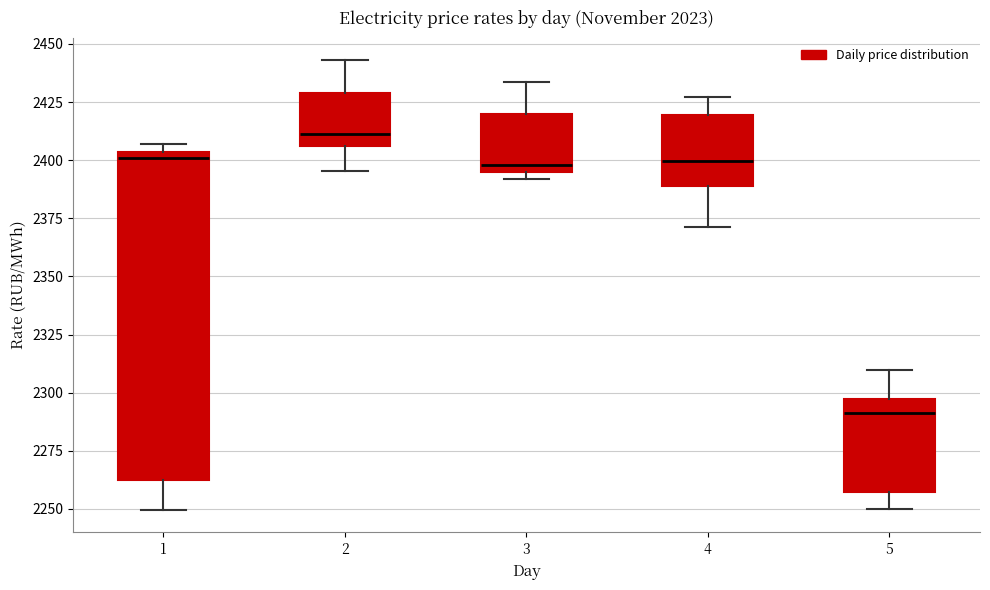

Comparing the boxes themselves (not the whiskers), which one is the tallest?

1